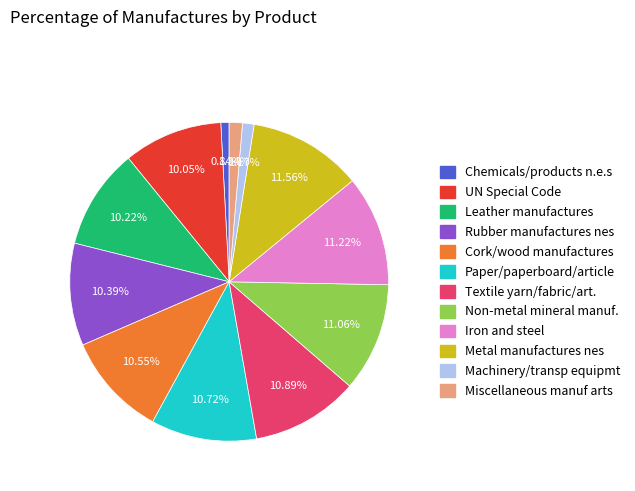

Is the sum of Rubber manufactures nes and Non-metal mineral manuf. greater than half?

No